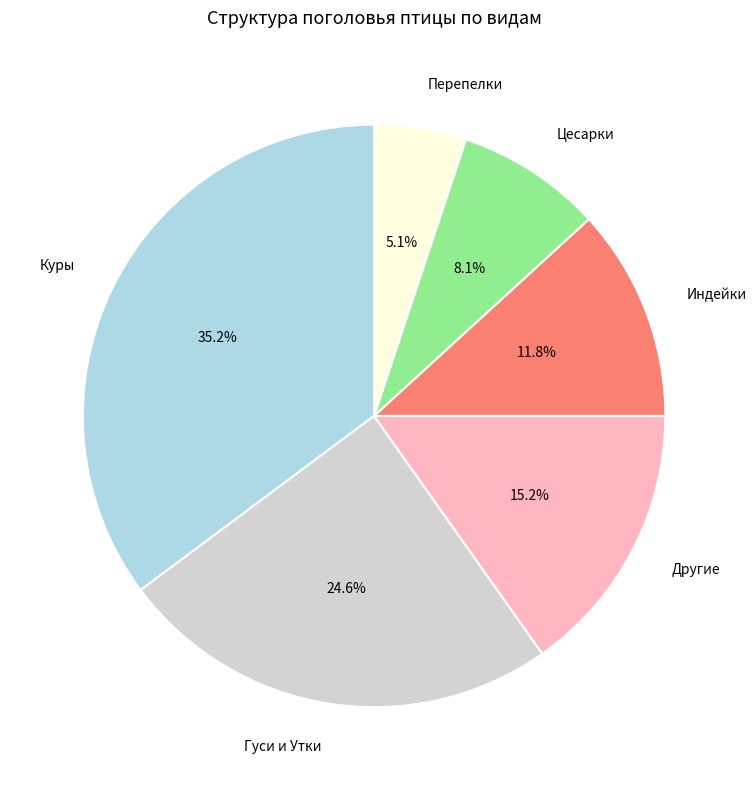

Is the sum of Перепелки and Гуси и Утки greater than half?

No